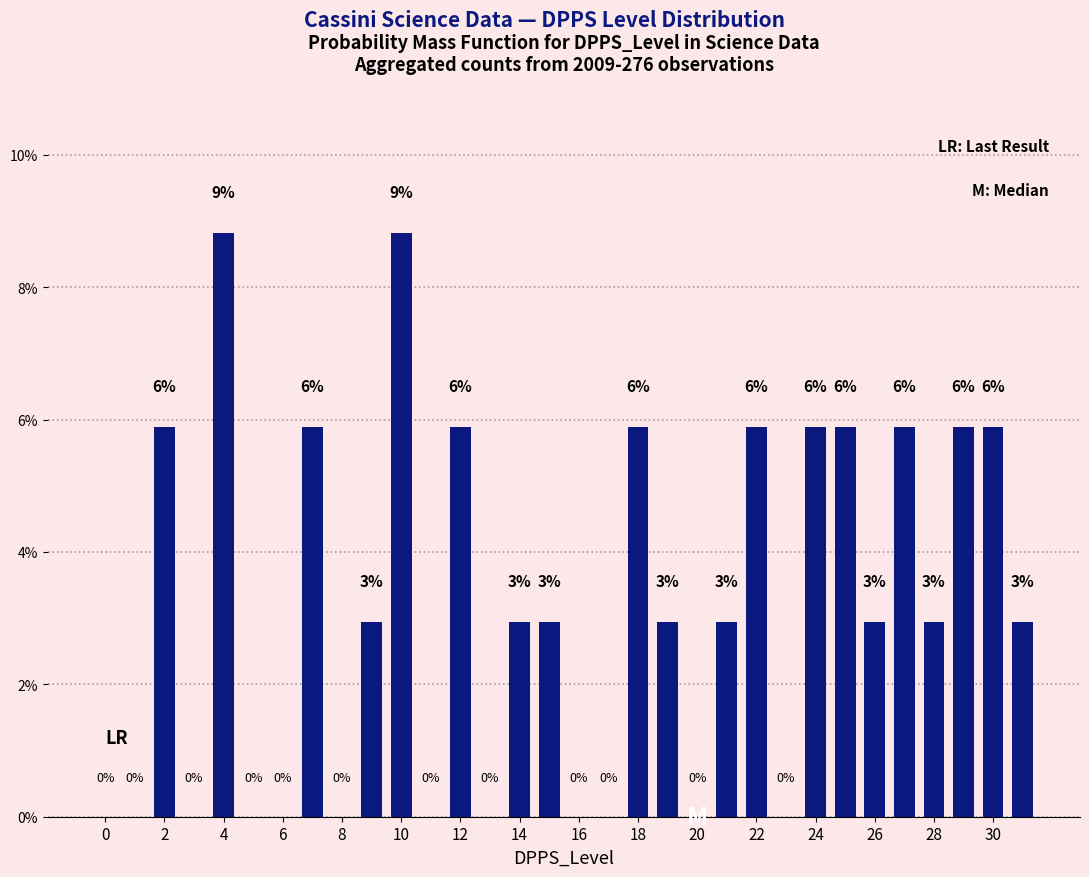

What is the difference between the maximum and second lowest values?

8.8